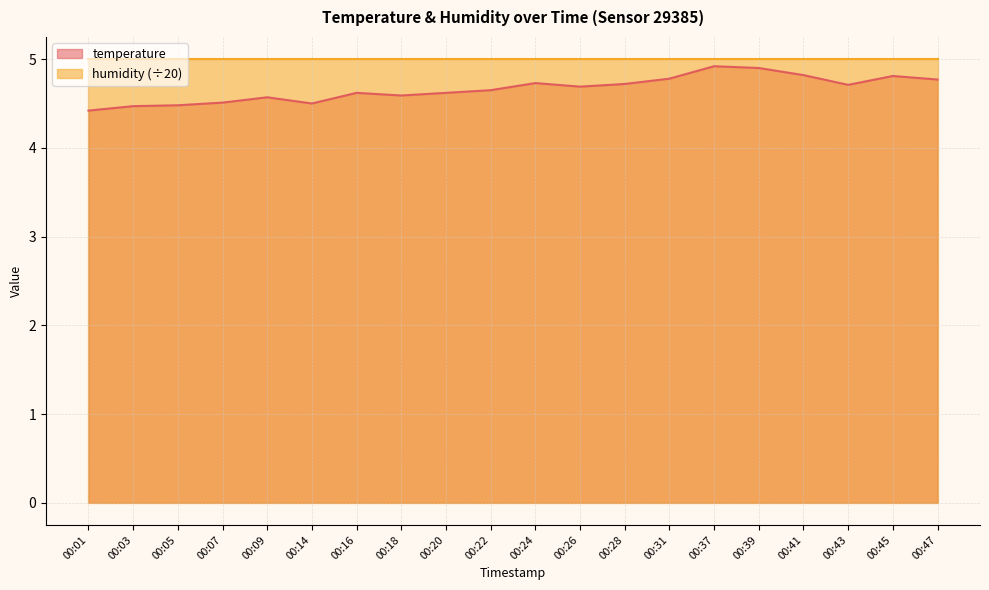

Reading right to left, what are all the values shown in this chart?

00:47=4.8	00:45=4.8	00:43=4.7	00:41=4.8	00:39=4.9	00:37=4.9	00:31=4.8	00:28=4.7	00:26=4.7	00:24=4.7	00:22=4.7	00:20=4.6	00:18=4.6	00:16=4.6	00:14=4.5	00:09=4.6	00:07=4.5	00:05=4.5	00:03=4.5	00:01=4.4